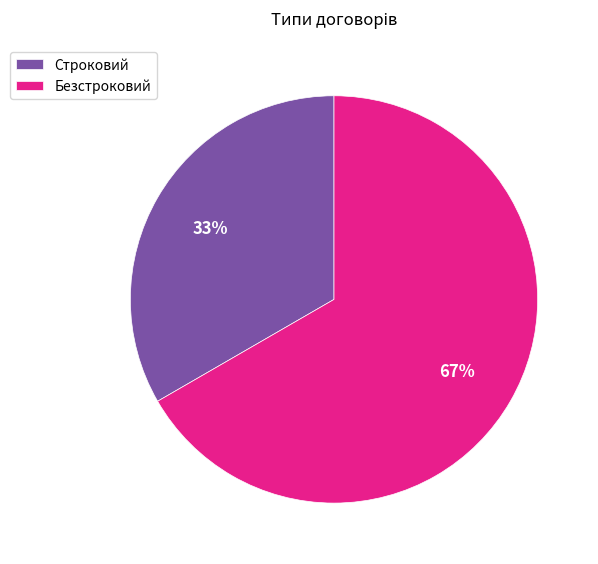

Which category accounts for the majority?

Безстроковий